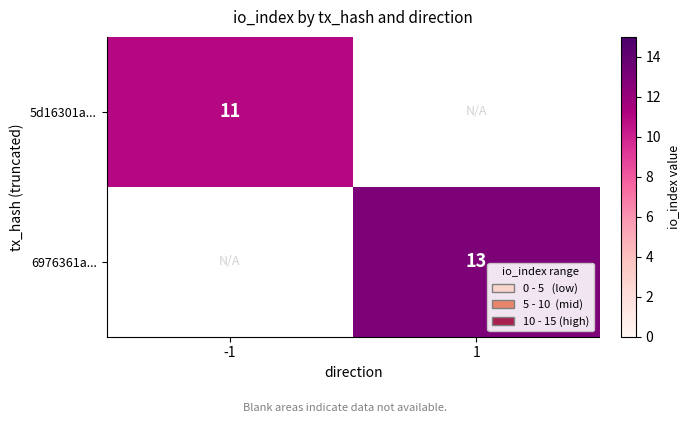

The value of 5d16301a... at -1 is 5. True or false?

False